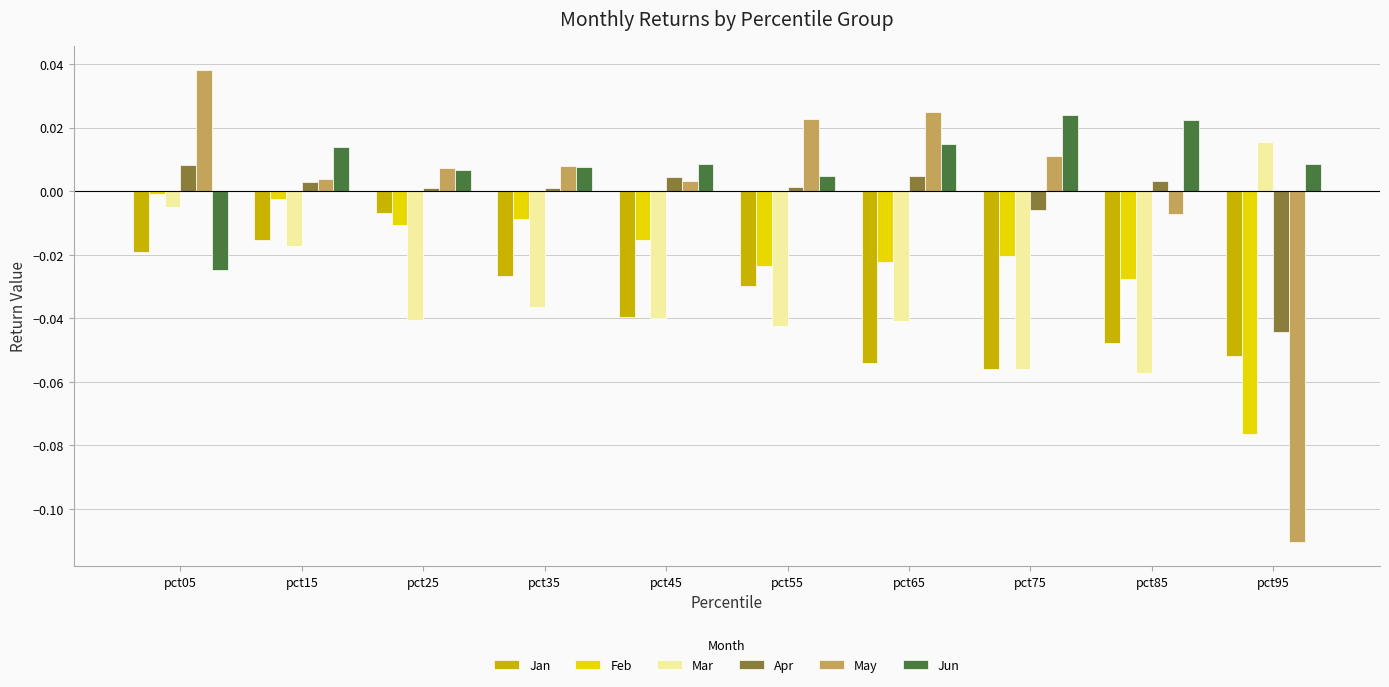

Which category has the highest value across all series?

pct05